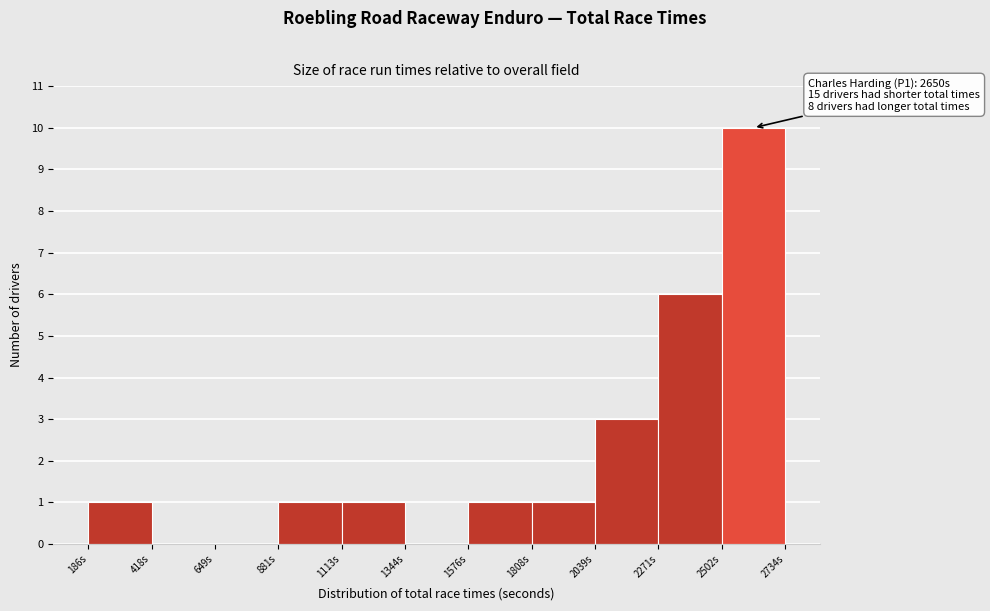

Over which range of the x-axis is the bar tallest?

2500 to 2750